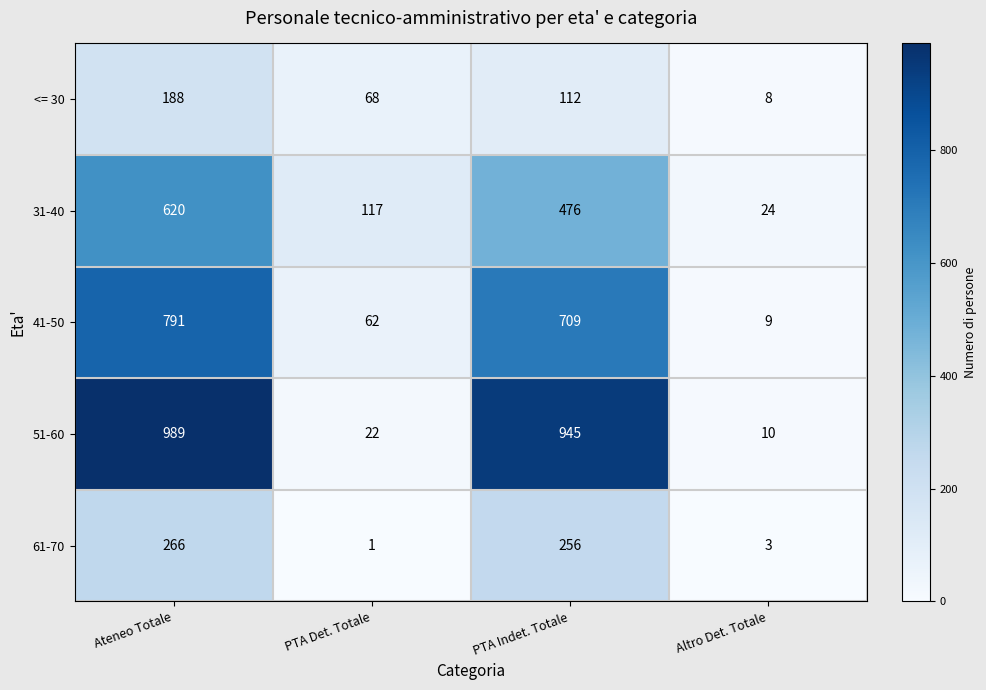

What is the smallest value displayed?

1